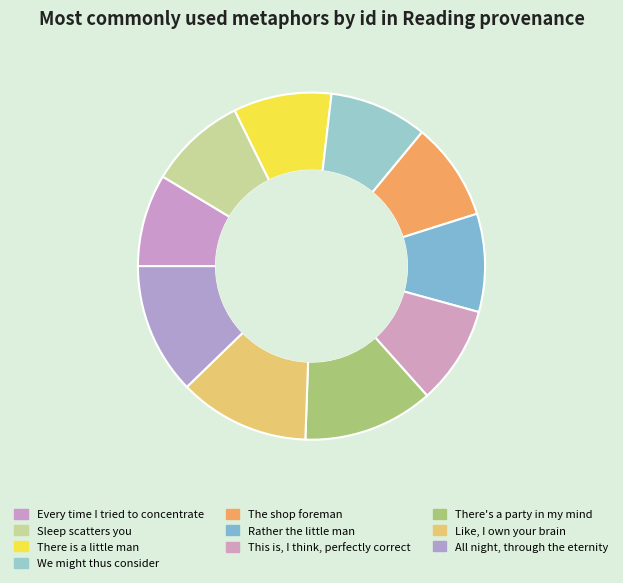

To the nearest percent, what is the difference between the largest and smallest slice percentages?

4%